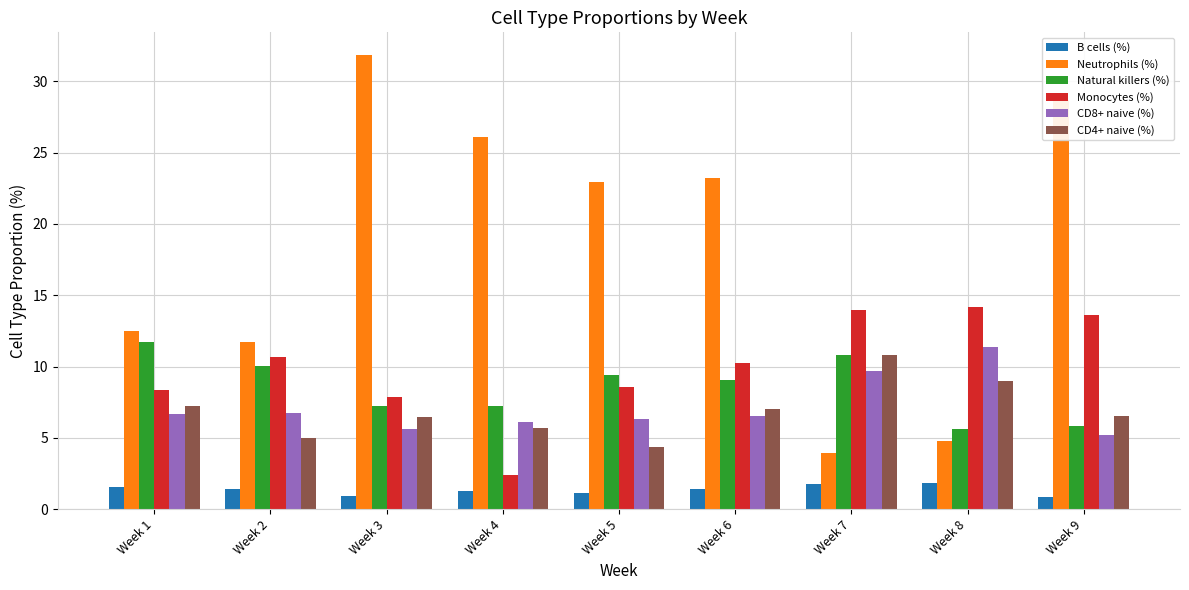

Which series has the largest total across all categories?

Neutrophils (%)